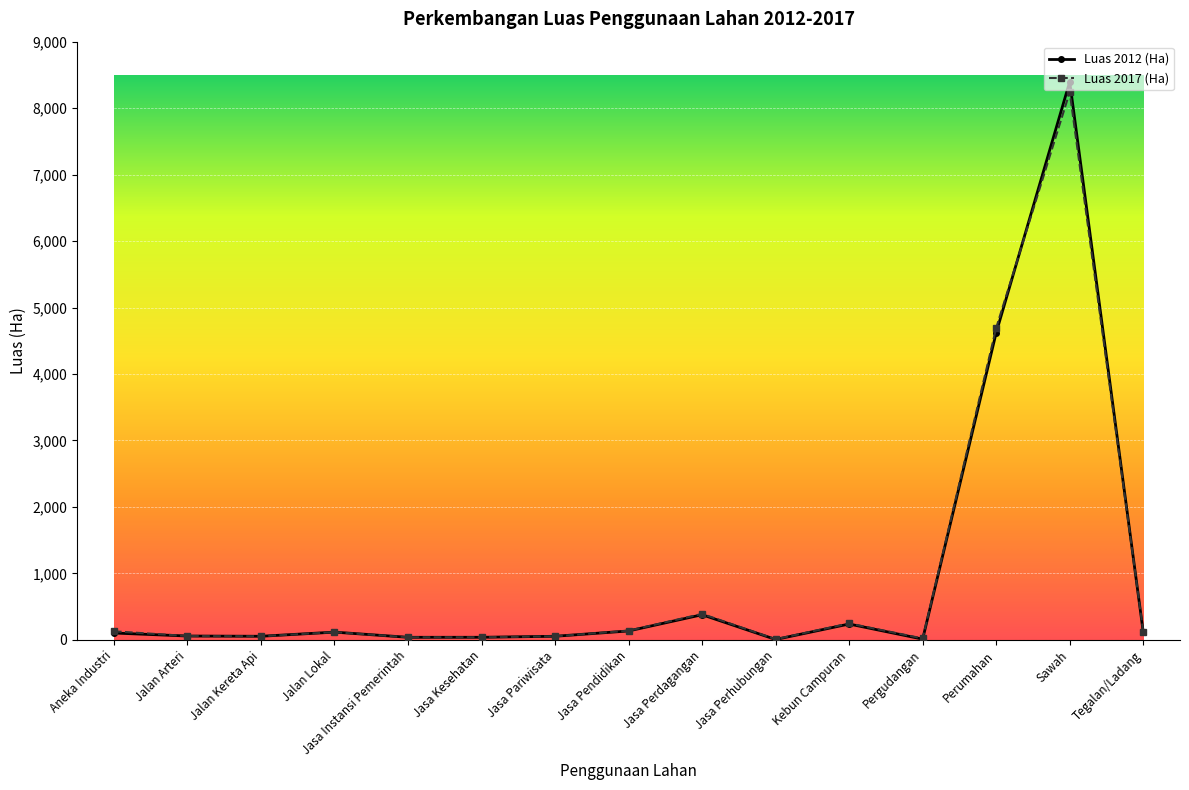

True or false: Luas 2012 (Ha) has more than 2 points higher than both neighbors.

True